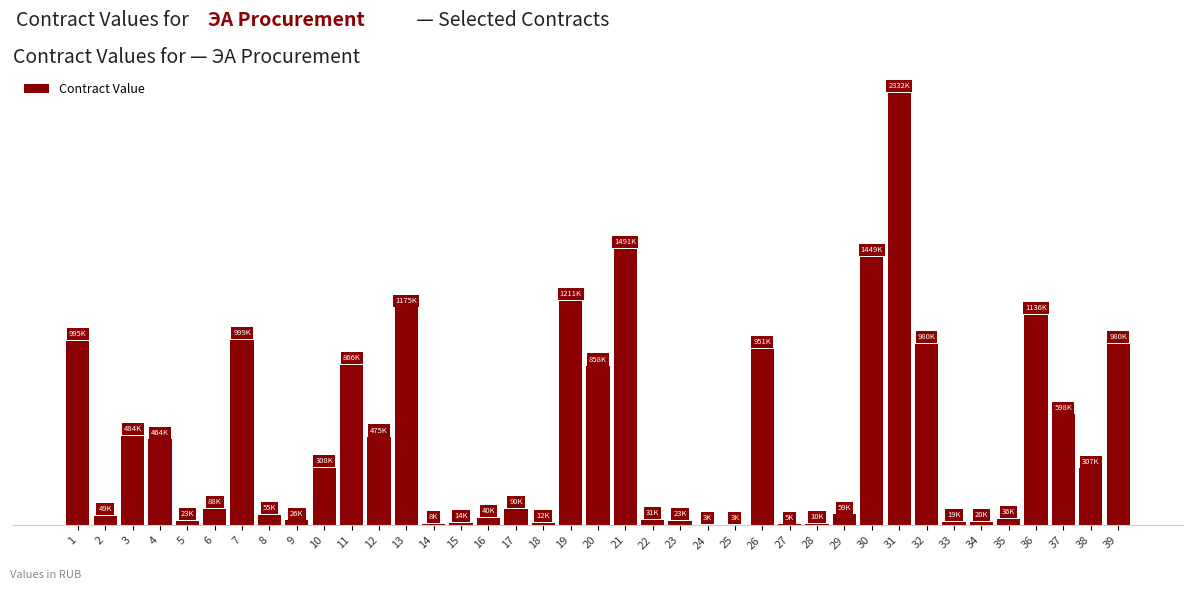

What is the difference between the maximum and minimum values?

2328689.2